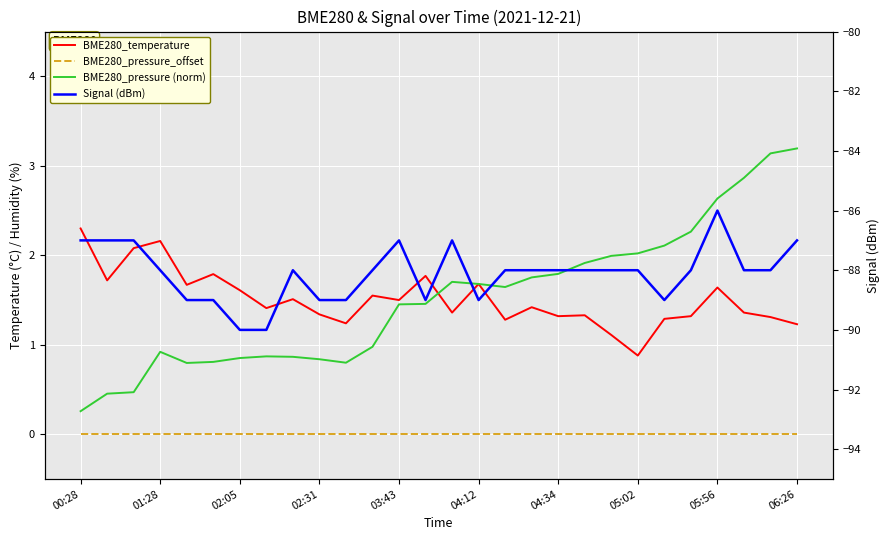

How many interior local peaks does the Signal (dBm) series have?

4